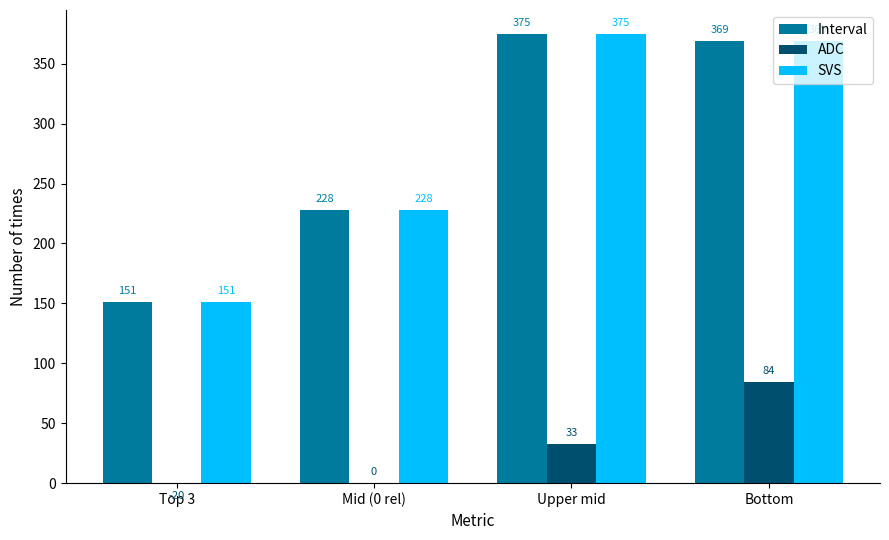

What is the label of the 4th bar from the left?

Bottom